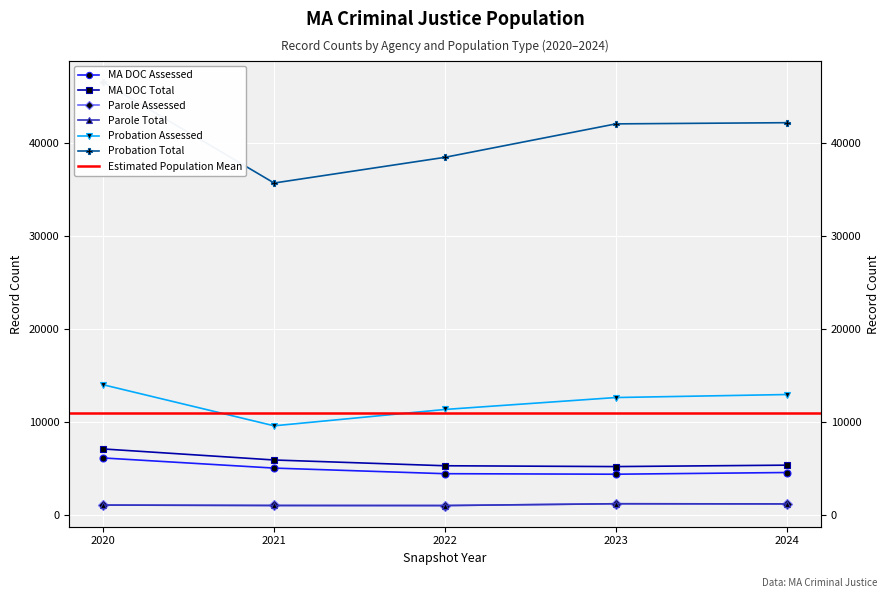

At which label does Probation Assessed reach its peak?

2020